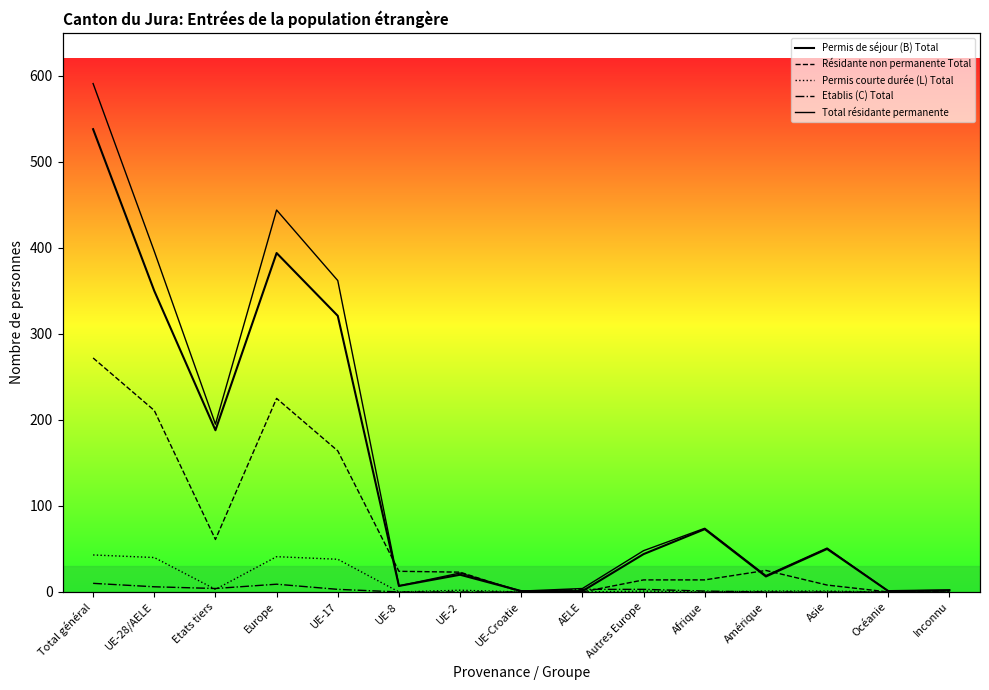

Reading right to left, extract all data points from this chart.

Permis de séjour (B) Total: 2	1	50	18	73	44	1	1	20	7	321	394	188	350	538
Résidante non permanente Total: 0	0	8	25	14	14	0	0	23	24	164	225	61	211	272
Permis courte durée (L) Total: 0	0	1	1	0	1	0	0	2	0	38	41	3	40	43
Etablis (C) Total: 0	0	0	0	1	3	3	0	0	0	3	9	4	6	10
Total résidante permanente: 2	1	51	19	74	48	4	1	22	7	362	444	195	396	591